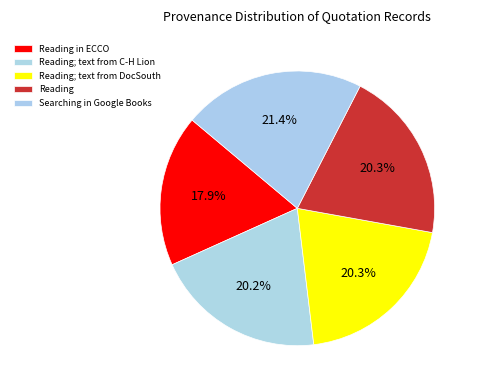

What is the largest slice in the pie chart?

Searching in Google Books